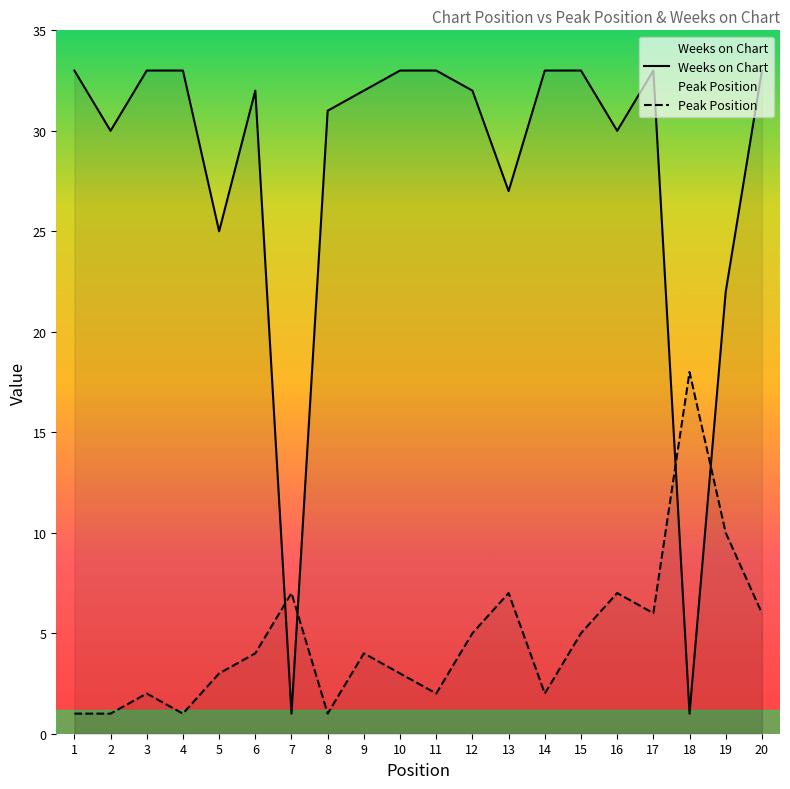

Between which two adjacent categories do Weeks on Chart and Peak Position first intersect?

6 and 7